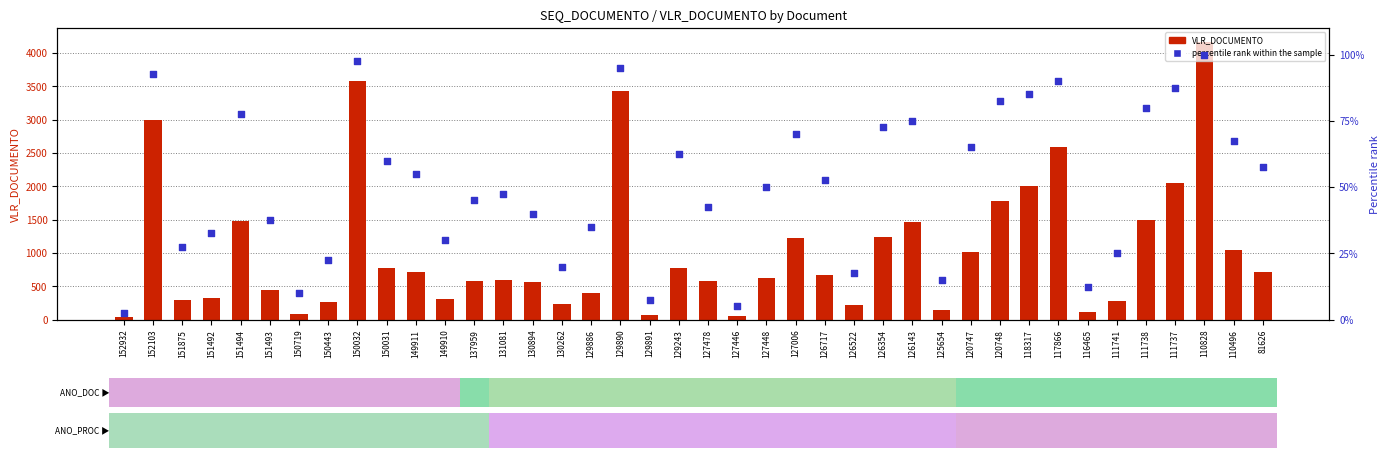

Which series has the largest total across all categories?

VLR_DOCUMENTO